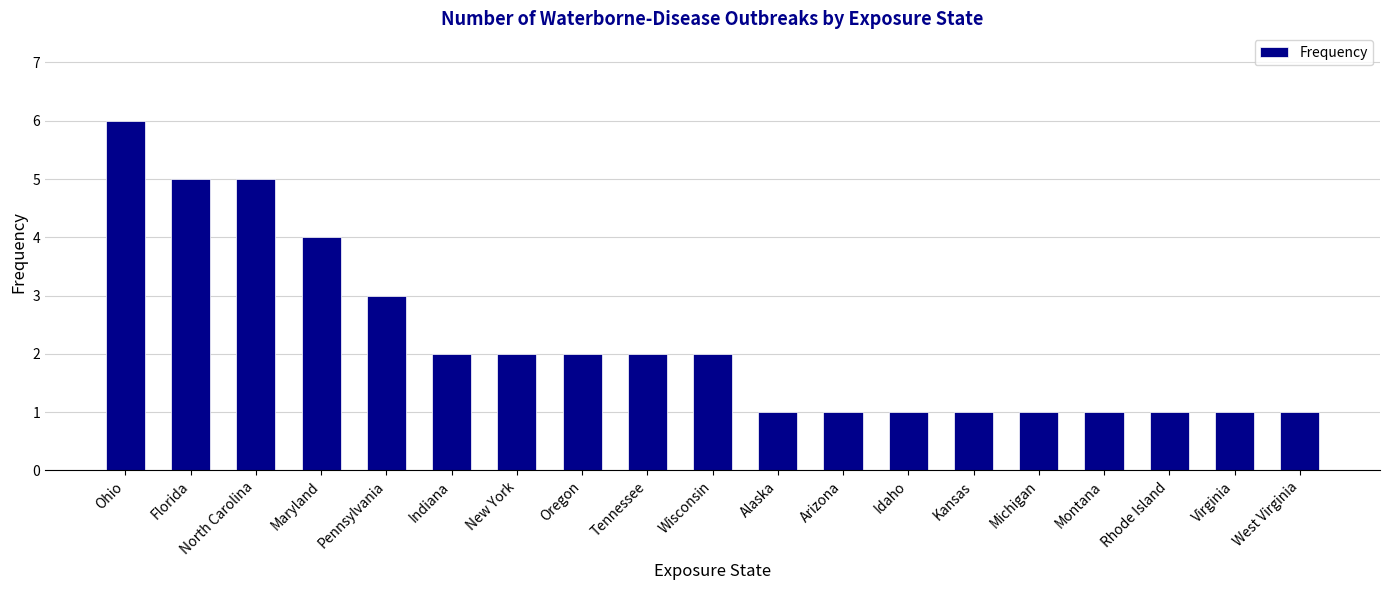

What is the change in value from Maryland to Wisconsin?

-2